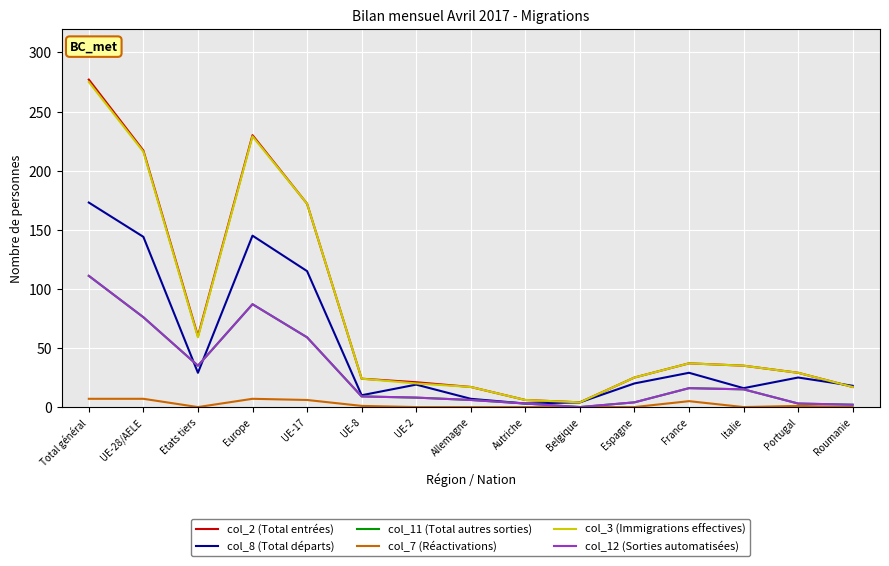

Does the chart have visible grid lines?

Yes